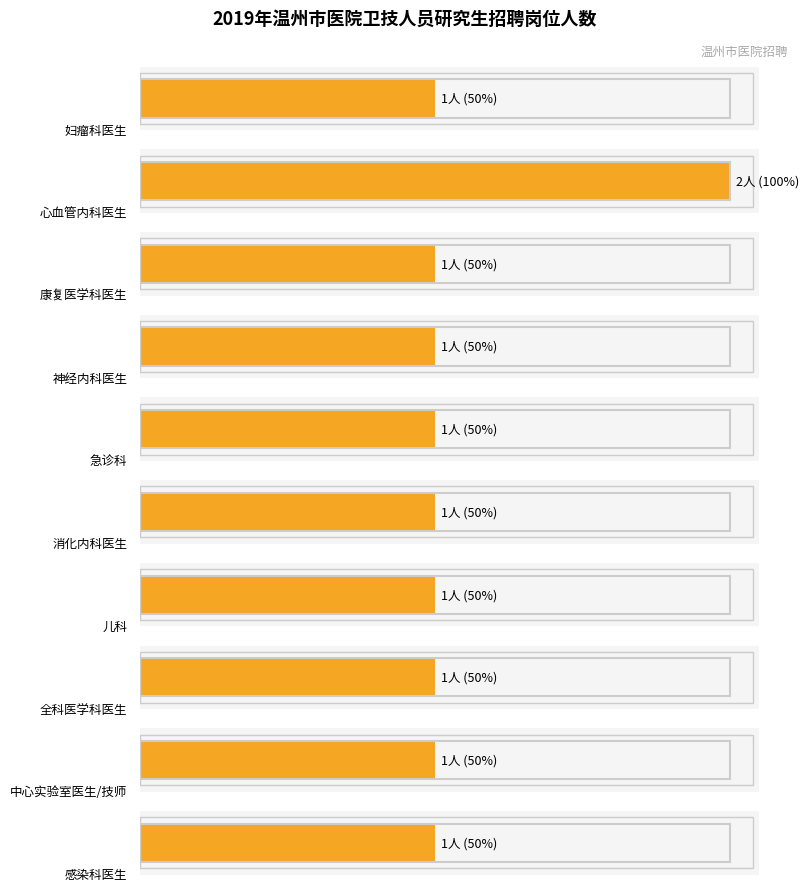

Reading right to left, transcribe all the data shown in this chart.

感染科医生=1	中心实验室医生/技师=1	全科医学科医生=1	儿科=1	消化内科医生=1	急诊科=1	神经内科医生=1	康复医学科医生=1	心血管内科医生=2	妇瘤科医生=1